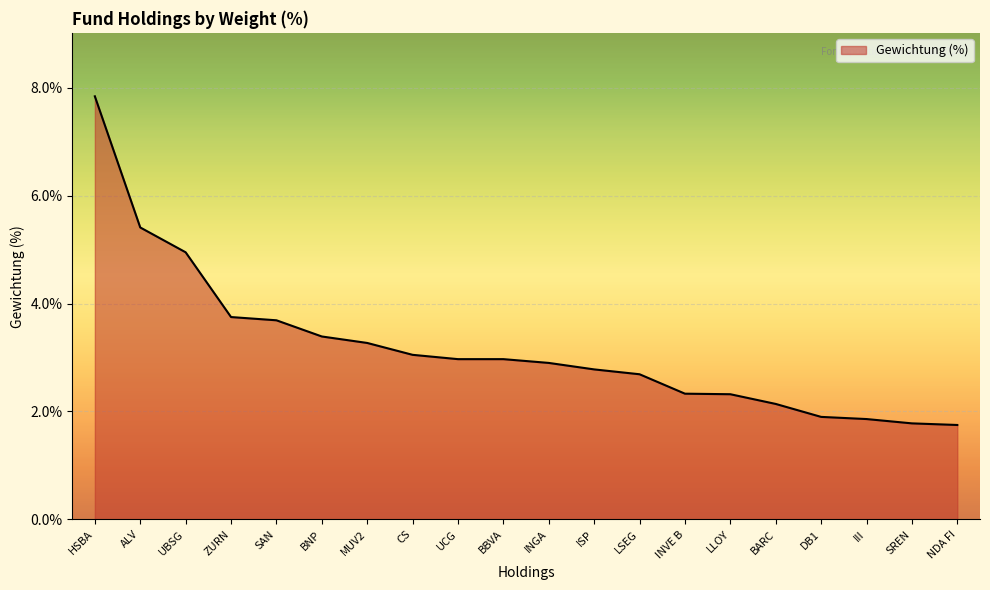

What is the difference between the values at HSBA and SREN?

6.1